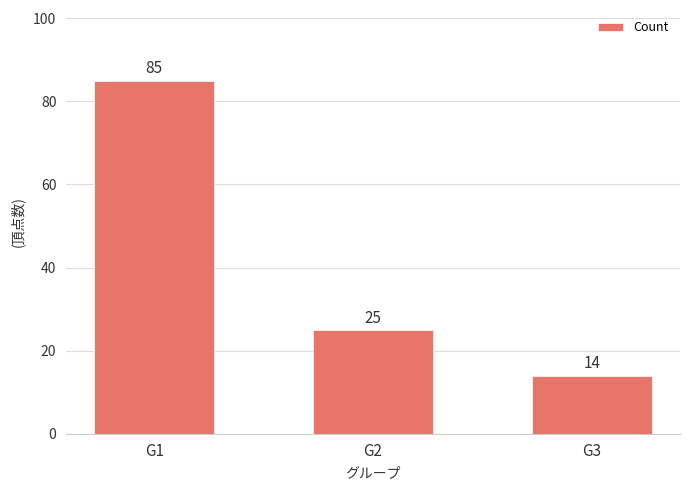

Which label corresponds to the smallest value in the chart?

G3